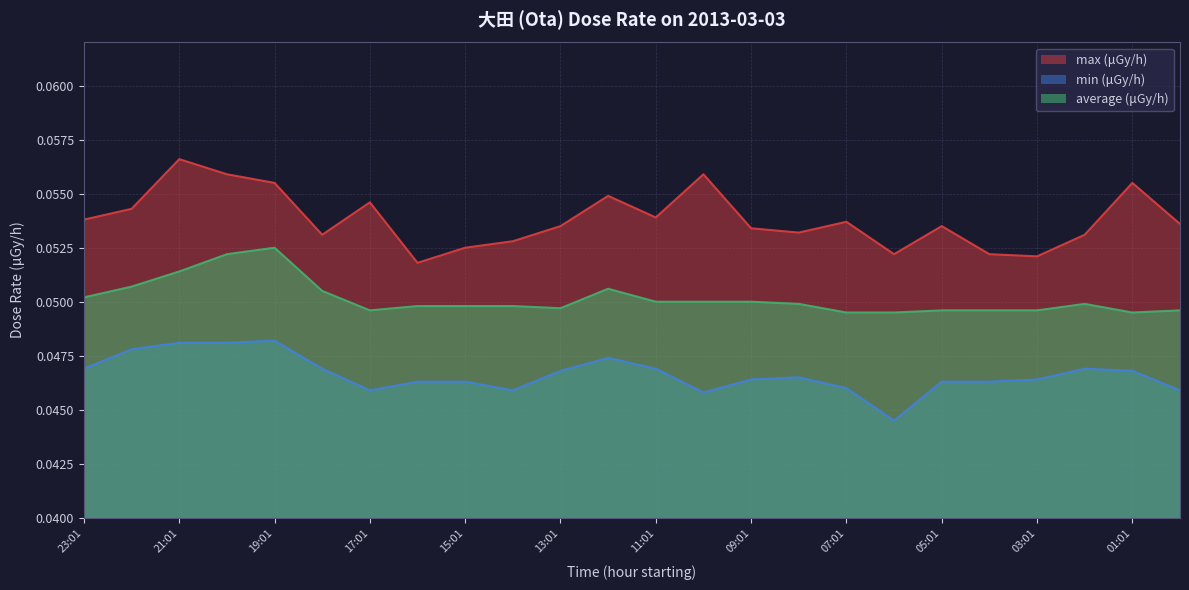

How many average (μGy/h) values are between 0 and 1?

24